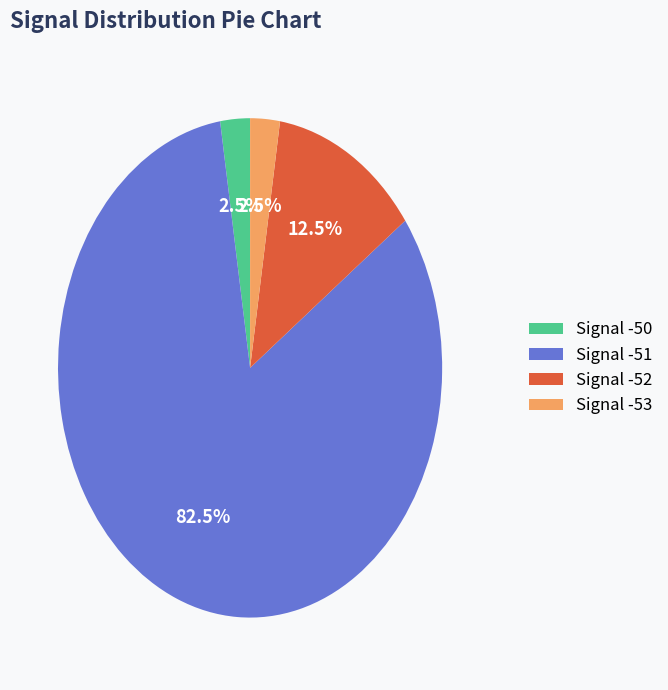

How many slices are in this pie chart?

4